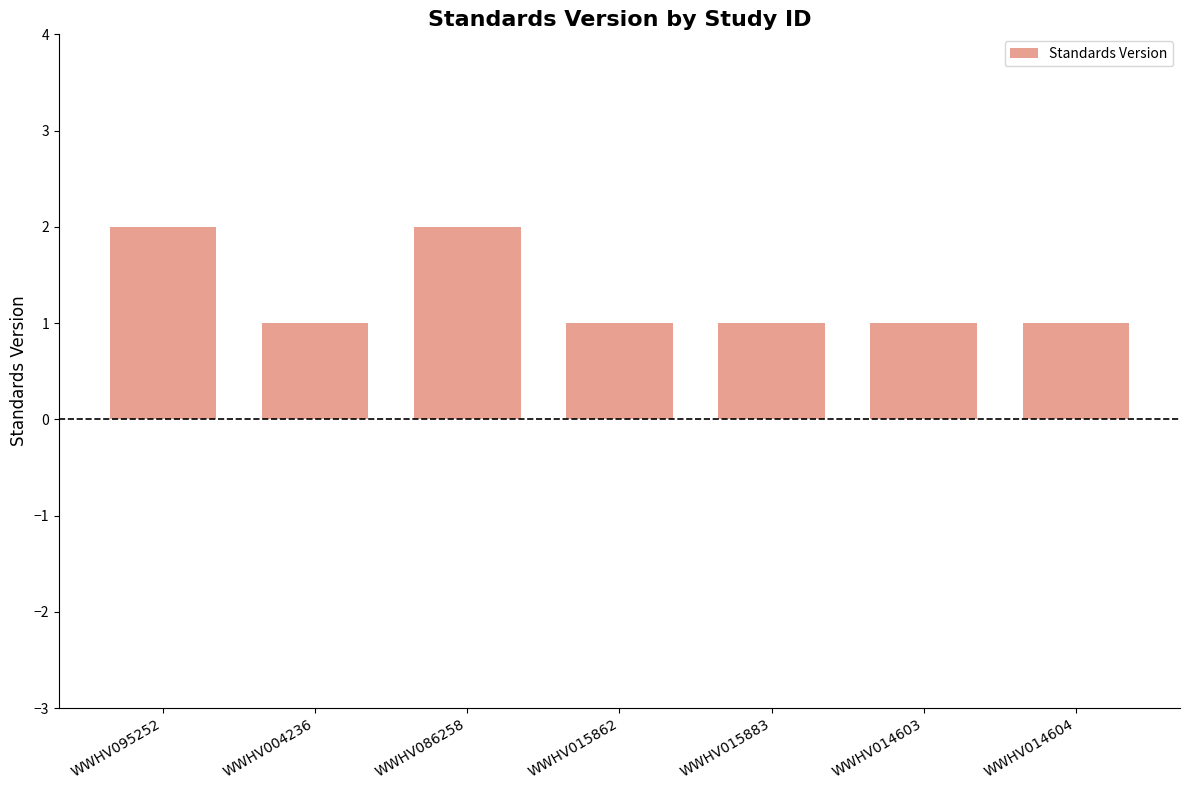

Approximately how many times larger is the value at WWHV014604 compared to WWHV015862?

1.0